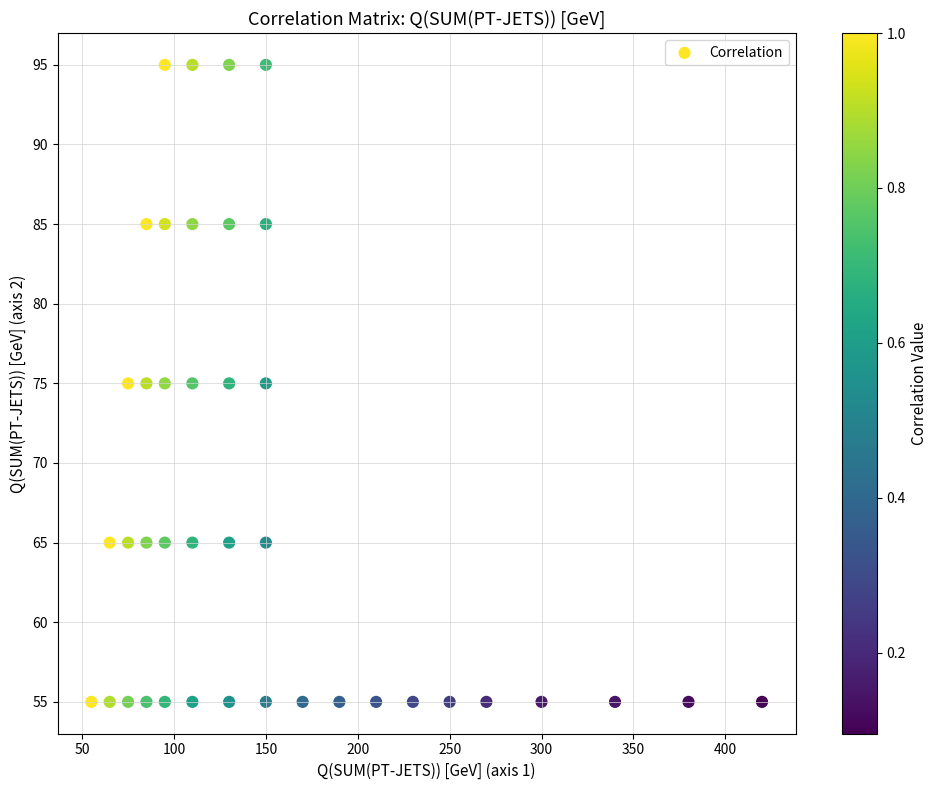

What is the range of X values (max minus min)?

365